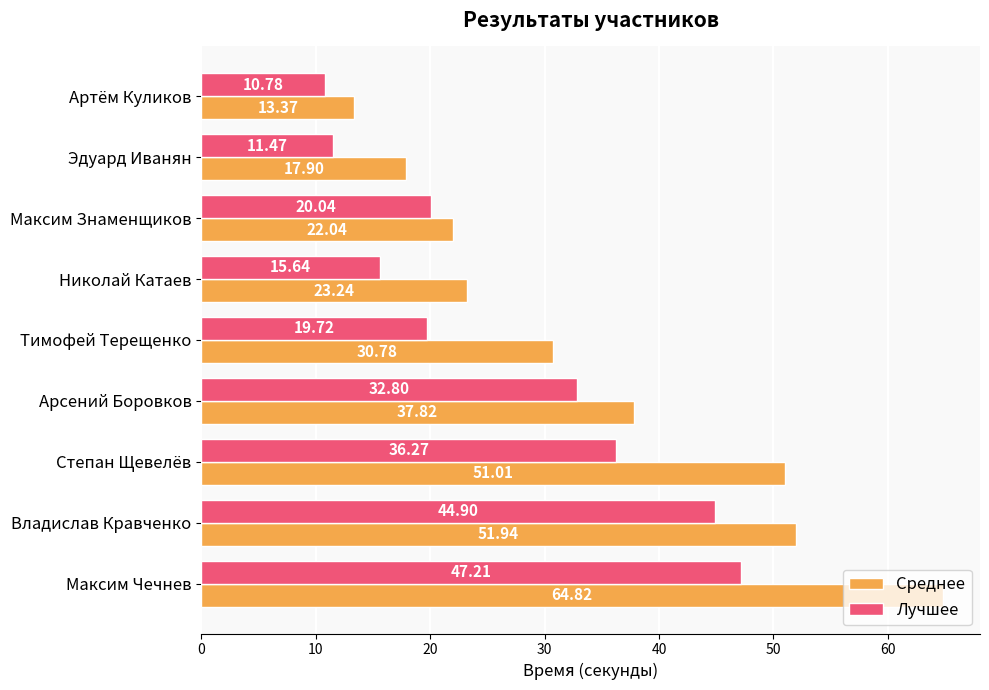

What is the sum of the Среднее values at Максим Чечнев and Максим Знаменщиков?

86.9